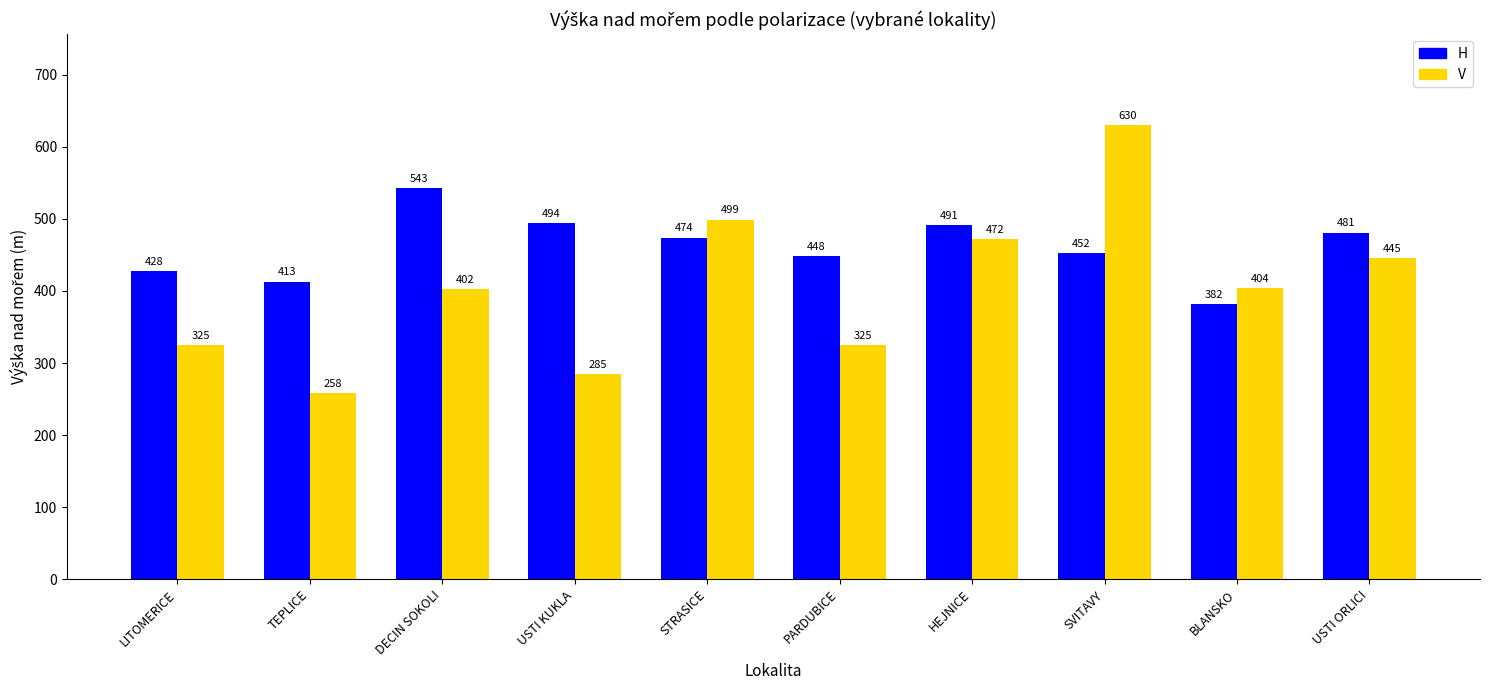

Count the number of data series in this chart.

2